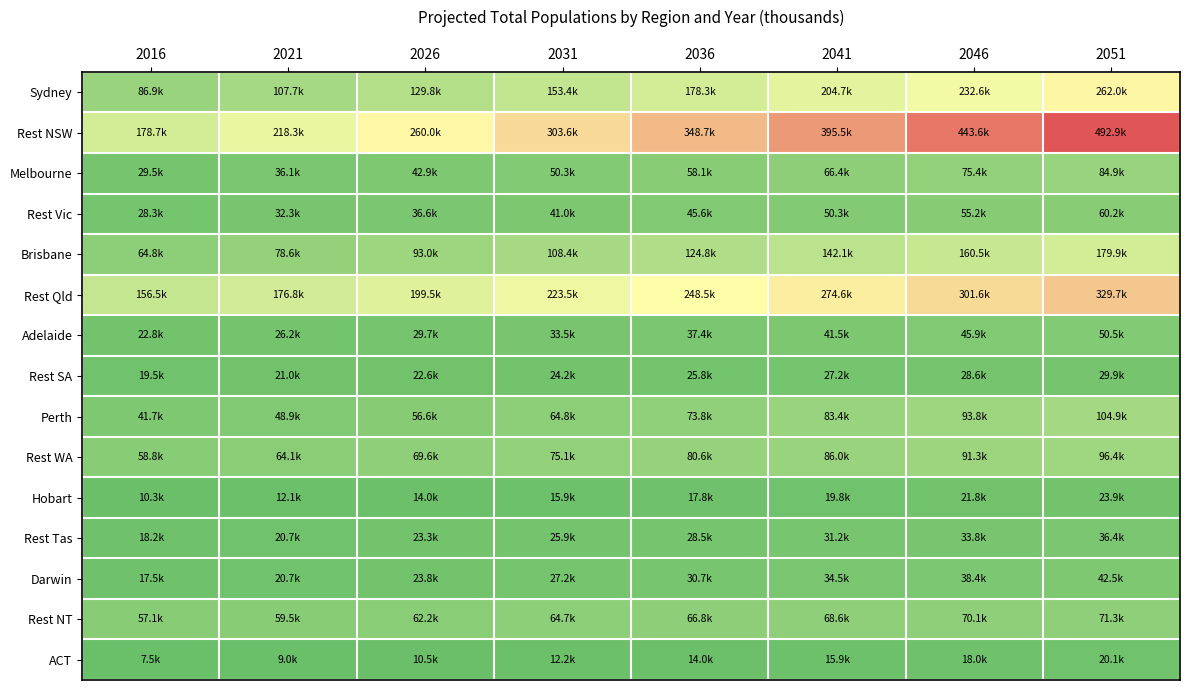

What is the smallest value displayed?

7513.0